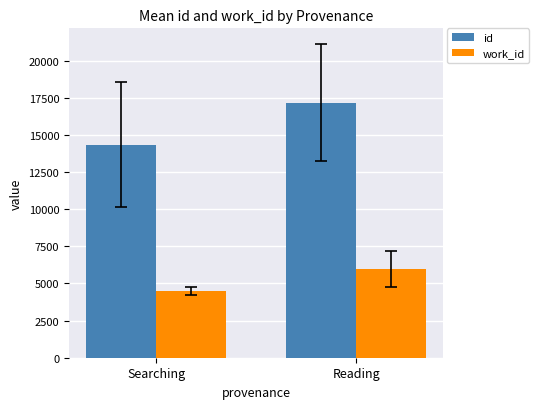

What is the average value of the work_id series?

5220.5